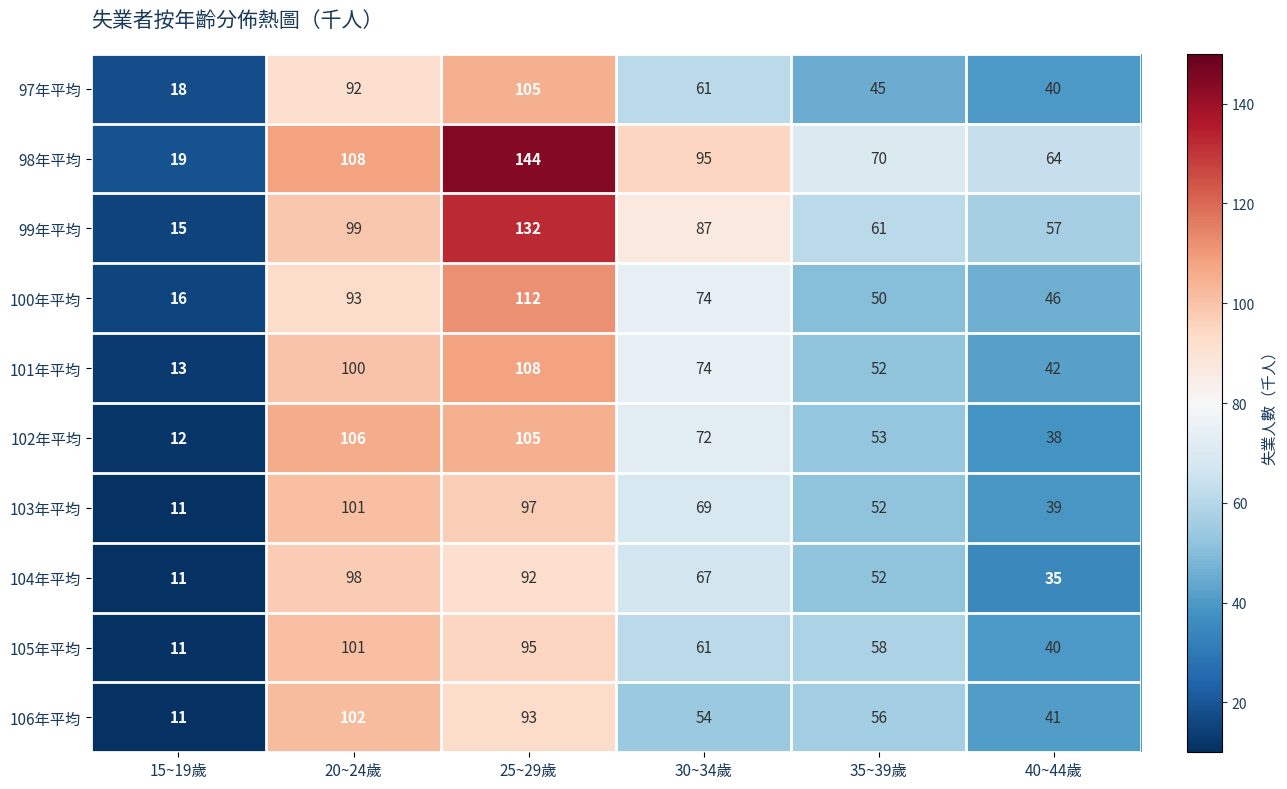

Between 15~19歲 and 40~44歲, which series saw the biggest shift?

98年平均